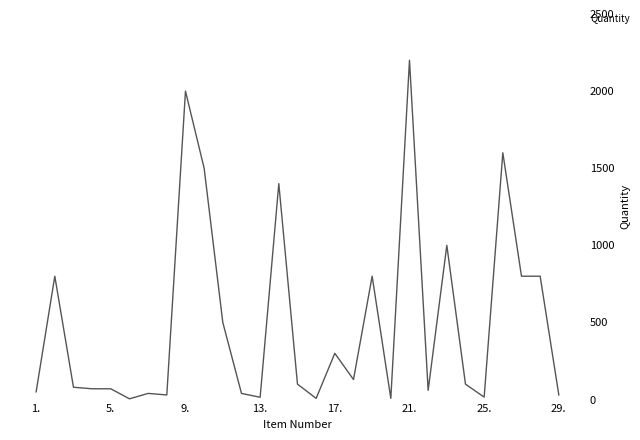

Count the number of categories in the chart.

29